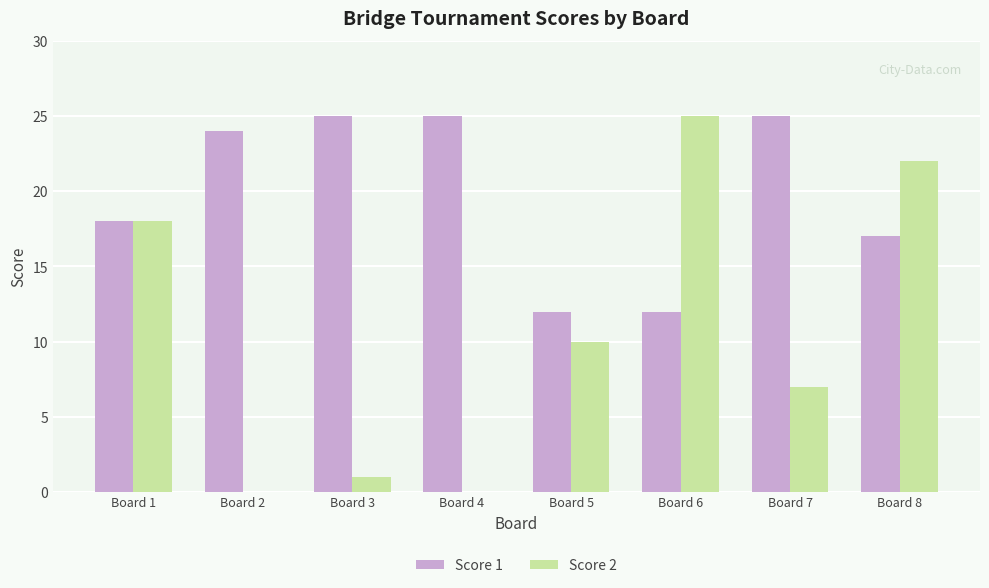

Which category has the highest value in the Score 2 series?

Board 6